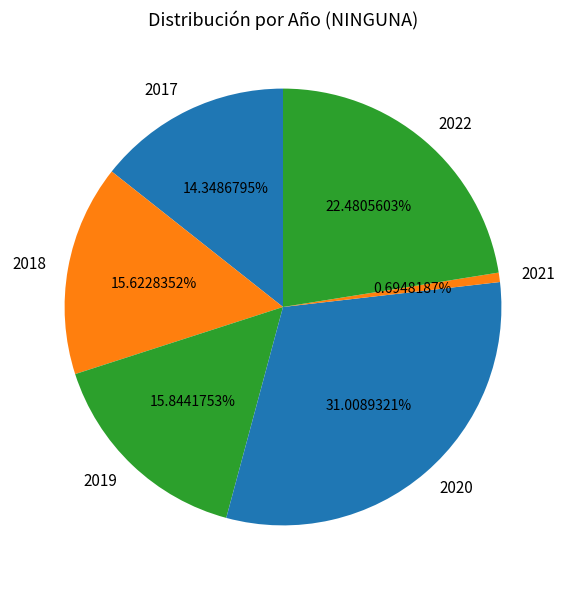

What is the smallest slice in the pie chart?

2021